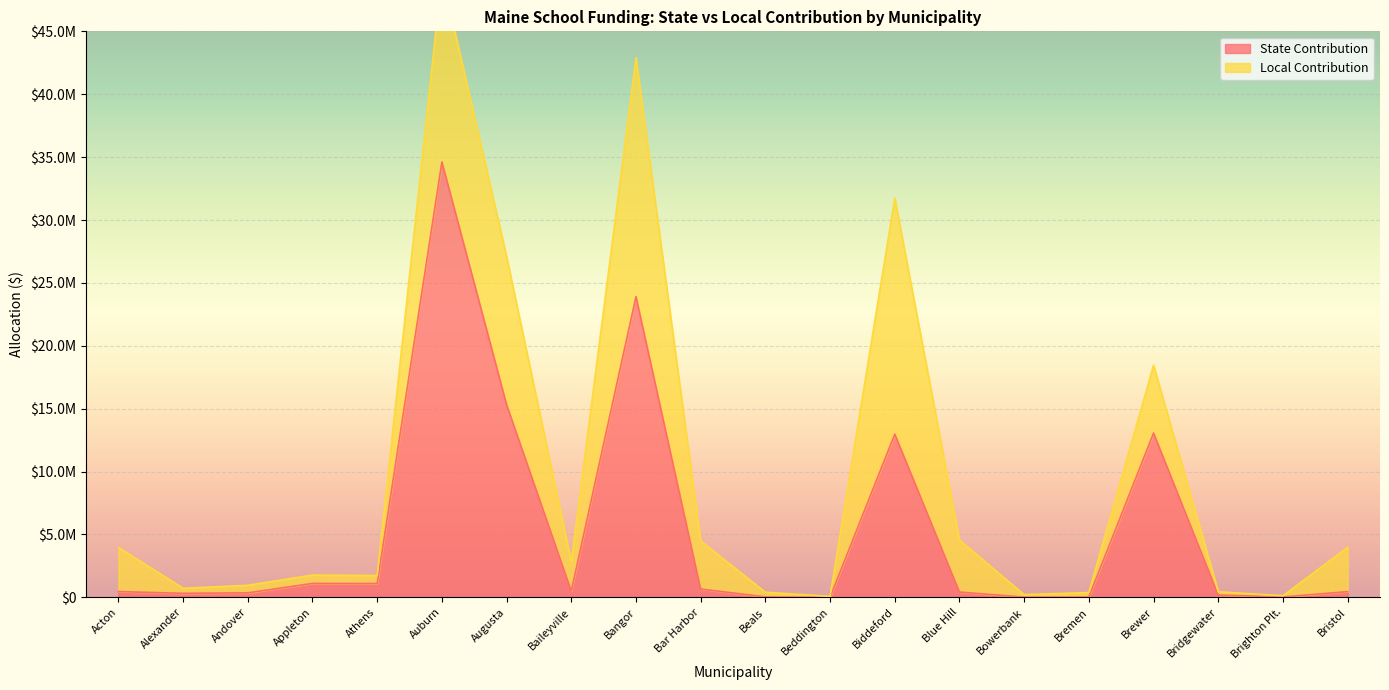

What is the difference between the second highest and second lowest values?

23891099.6